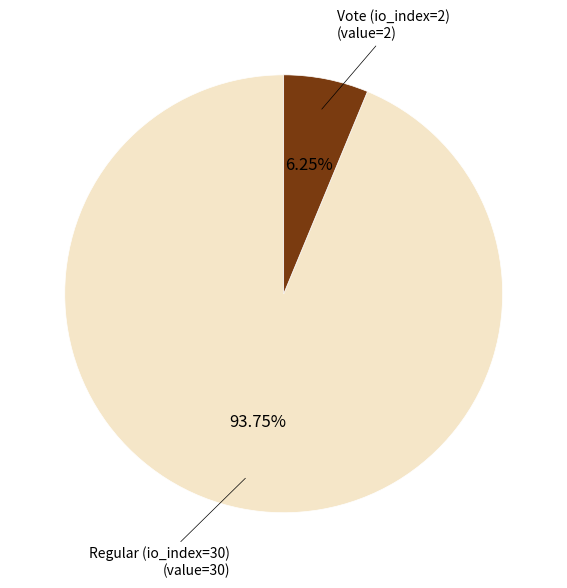

Is there any slice that represents more than half of the pie?

Yes